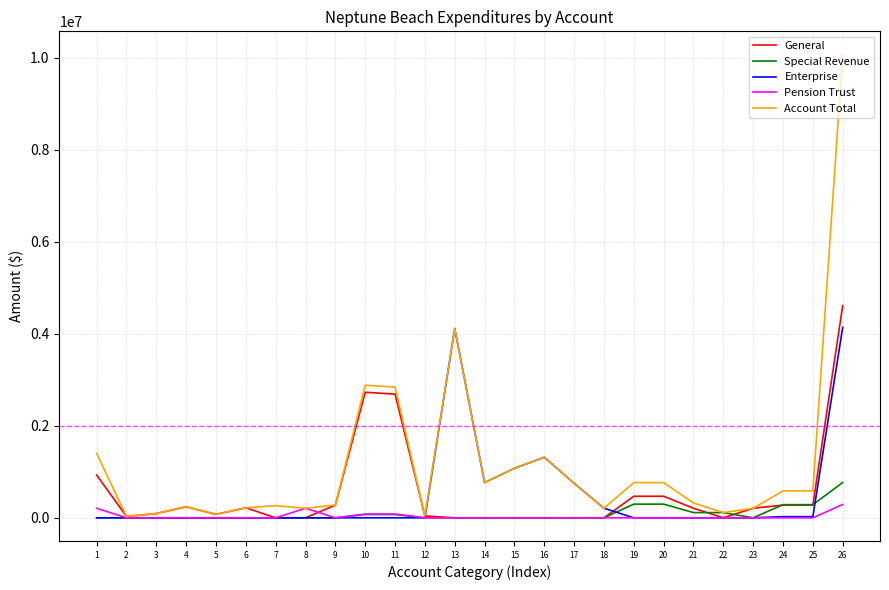

The value of General at 13 is 0. True or false?

True